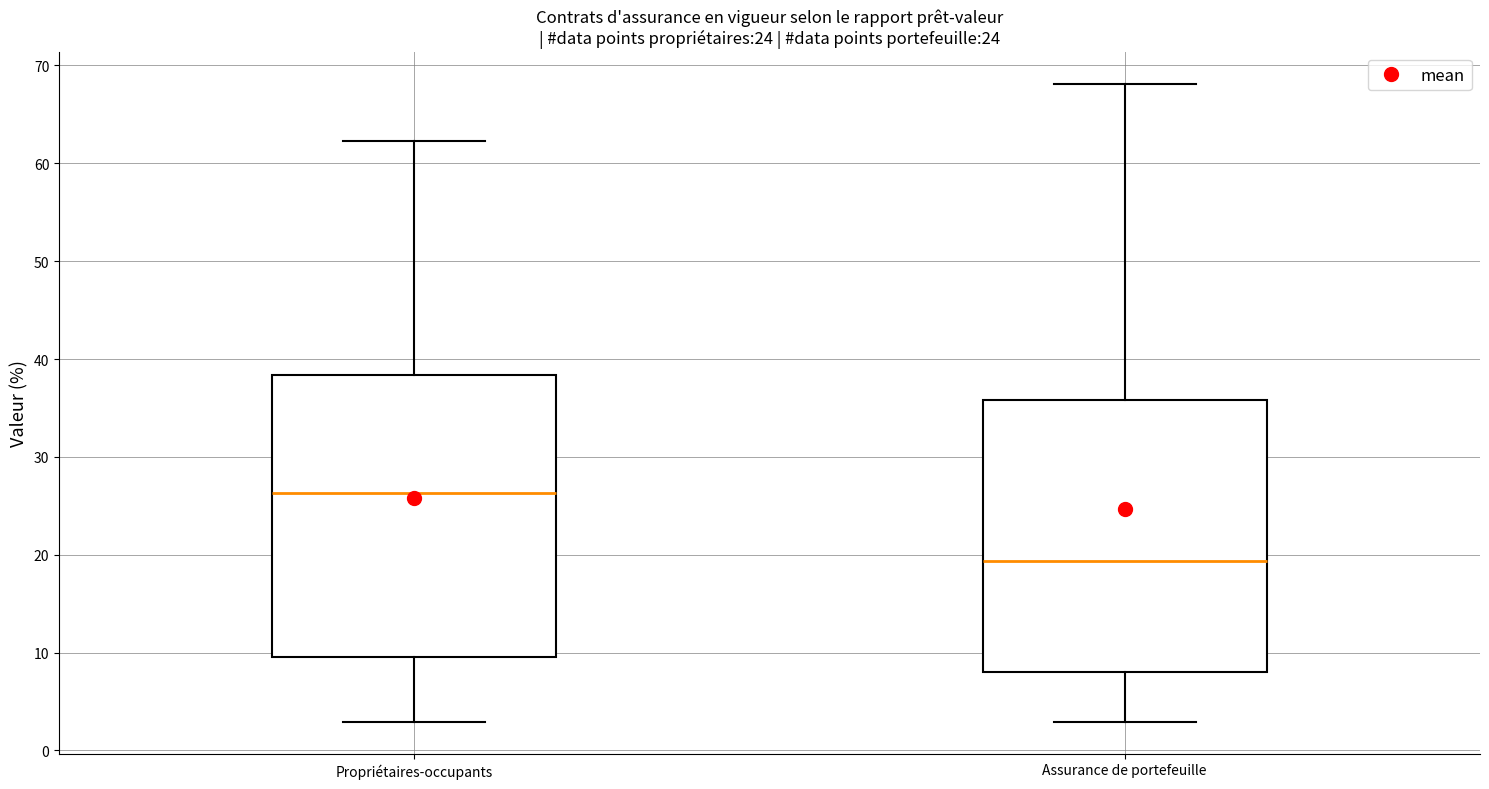

Reading left to right, transcribe this box plot: for each box, give where its median line is, the range the box spans, and where its two whiskers end, as read against the y-axis. The values are not printed on the chart, so give them approximately, as read against the axis.

Propriétaires-occupants: median 26, box 10 to 38, whiskers 3 to 62
Assurance de portefeuille: median 19, box 8 to 36, whiskers 3 to 68